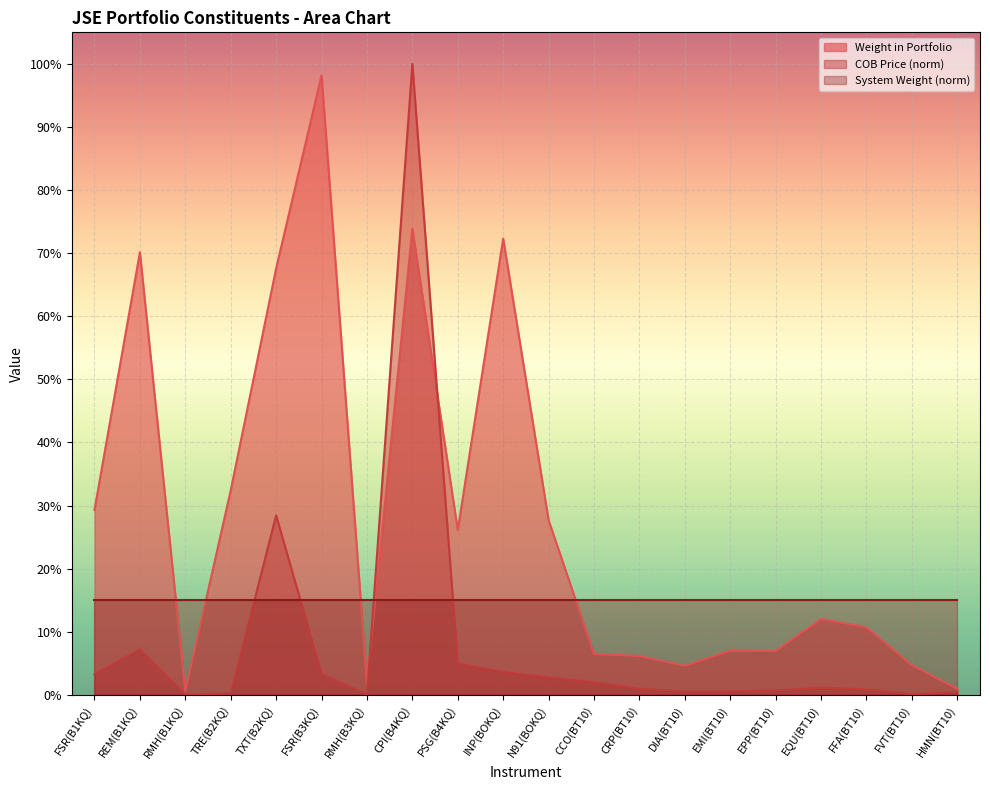

Which series has the largest total across all categories?

Weight in Portfolio